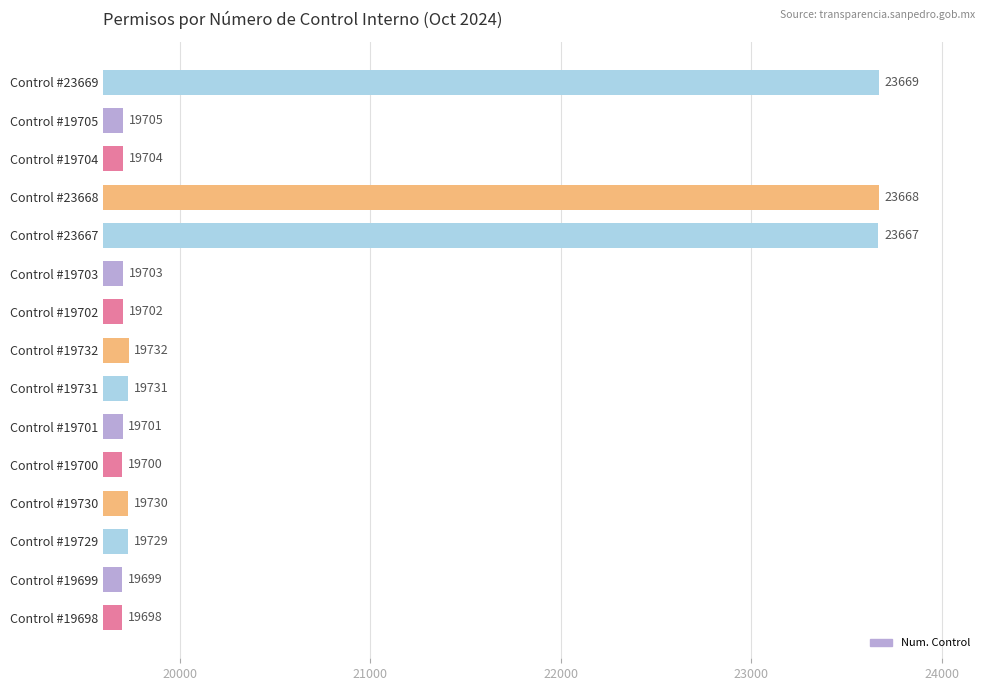

Between Control #19702 and Control #19731, which is larger?

Control #19731